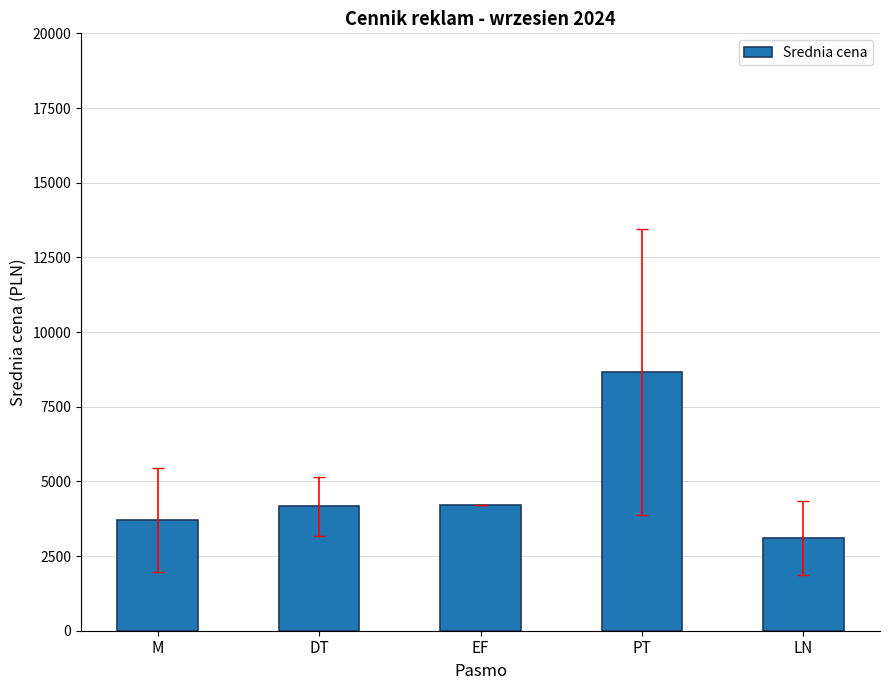

What is the label of the 3rd bar from the right?

EF